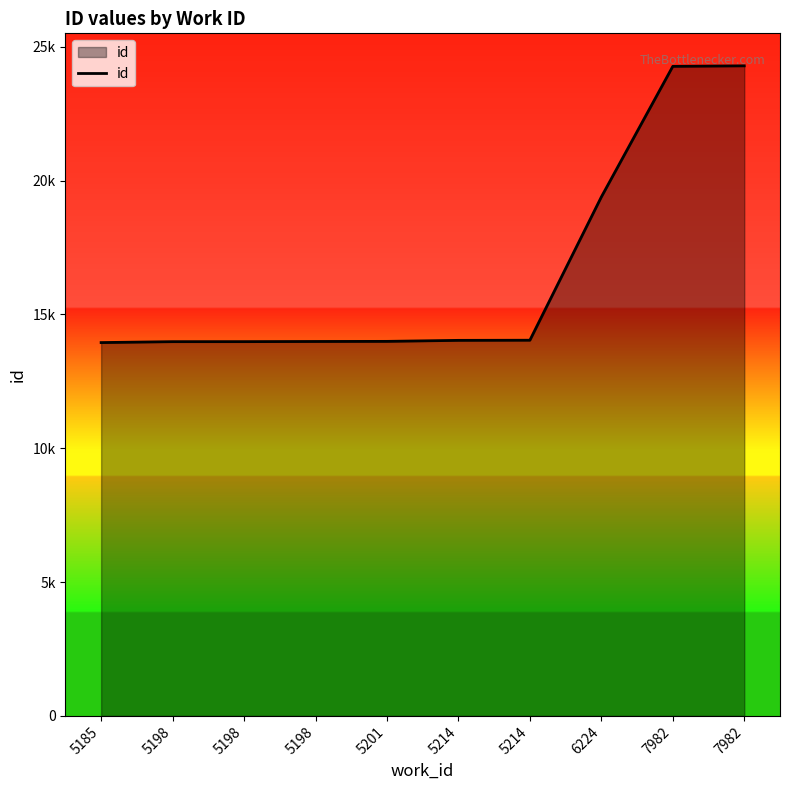

Does the chart display data point markers on the line(s)?

No